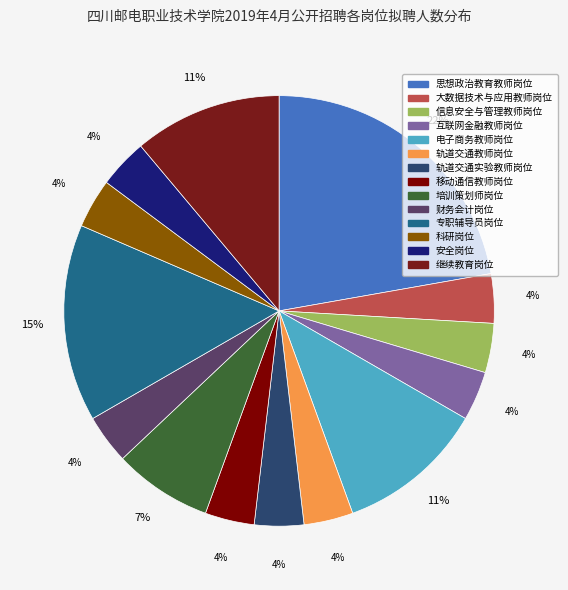

Does any single category account for the majority?

No